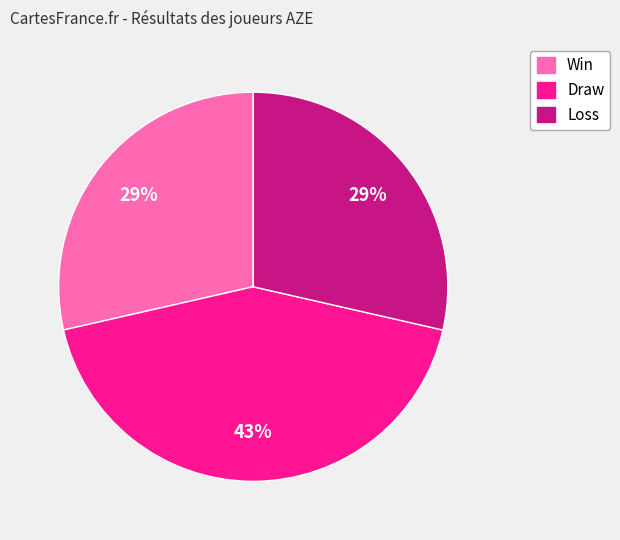

To the nearest percent, what is the average slice percentage?

33%